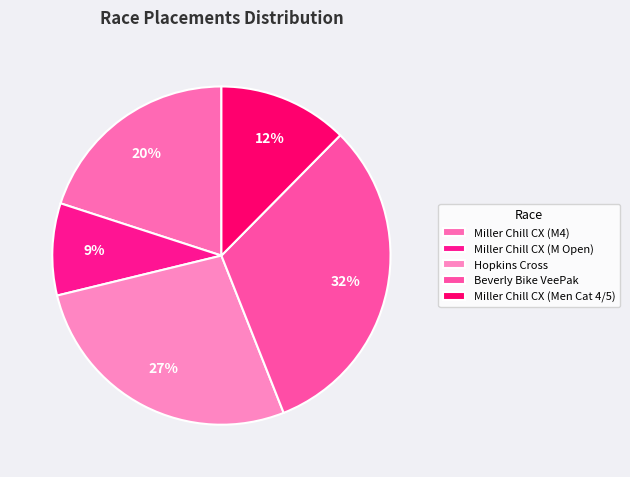

Count the number of slices in the pie.

5